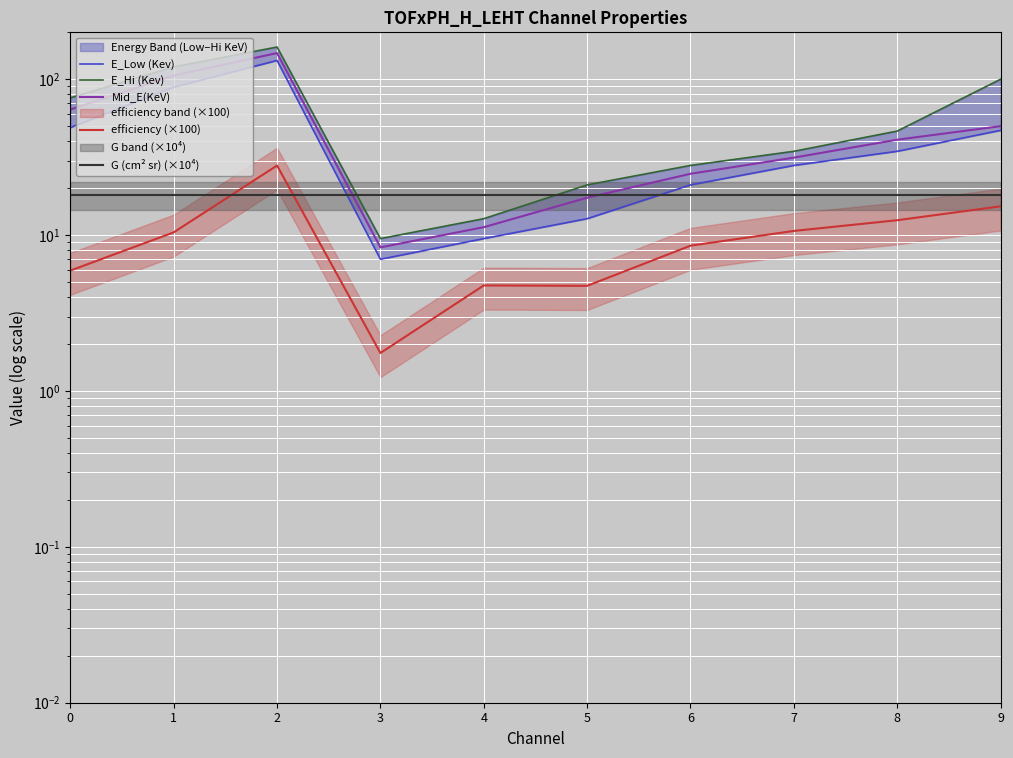

At which category is the sum across all series the highest?

2